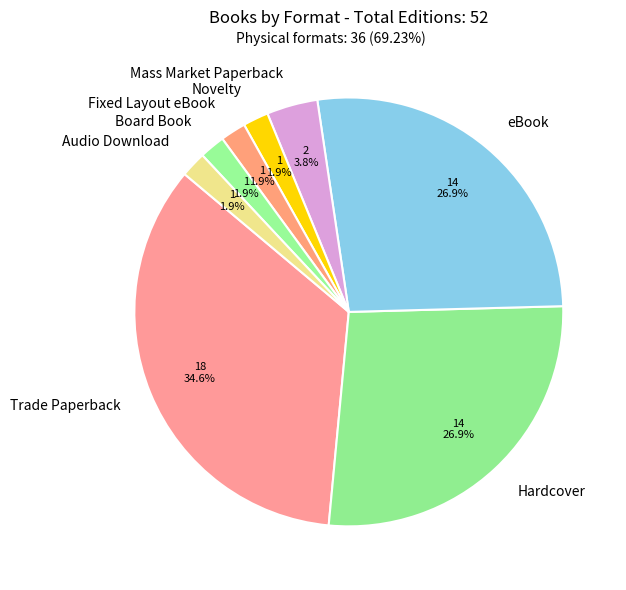

How many segments does this pie chart have?

8